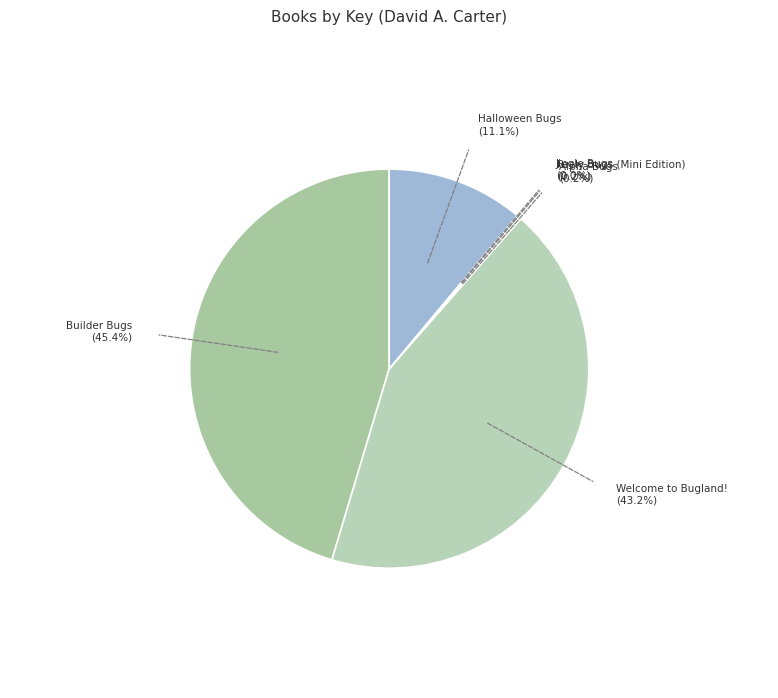

What portion of the pie excludes Builder Bugs?

54.6%